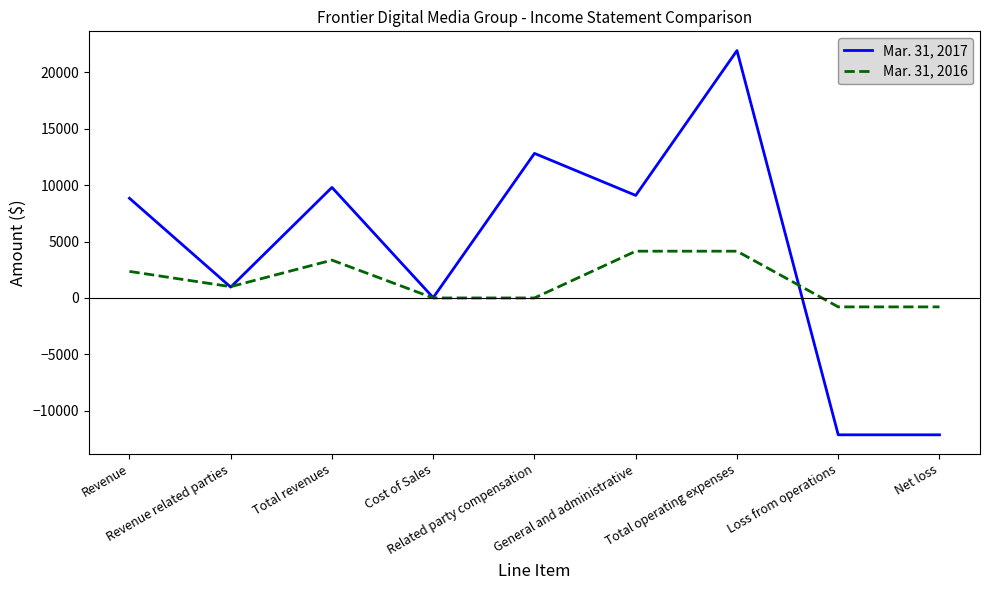

Is it true that Mar. 31, 2016 equals 4143 at Total operating expenses?

True